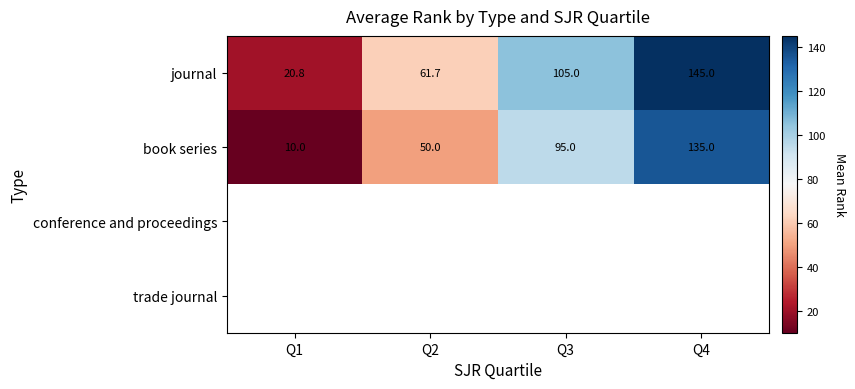

The value of journal at Q4 is 246.5. True or false?

False